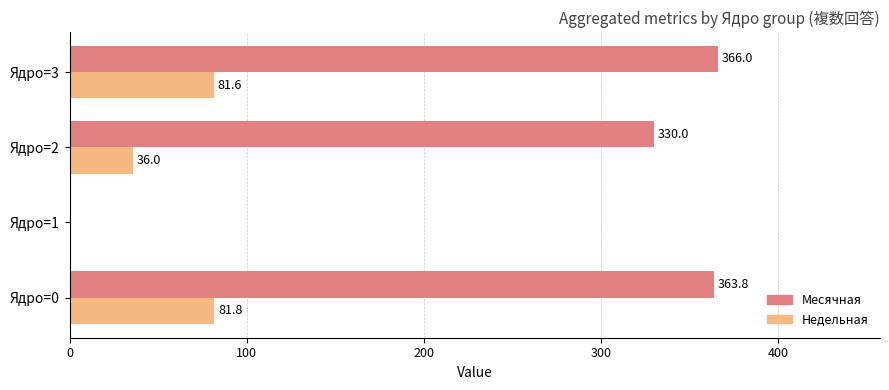

Which series has the largest total across all categories?

Месячная